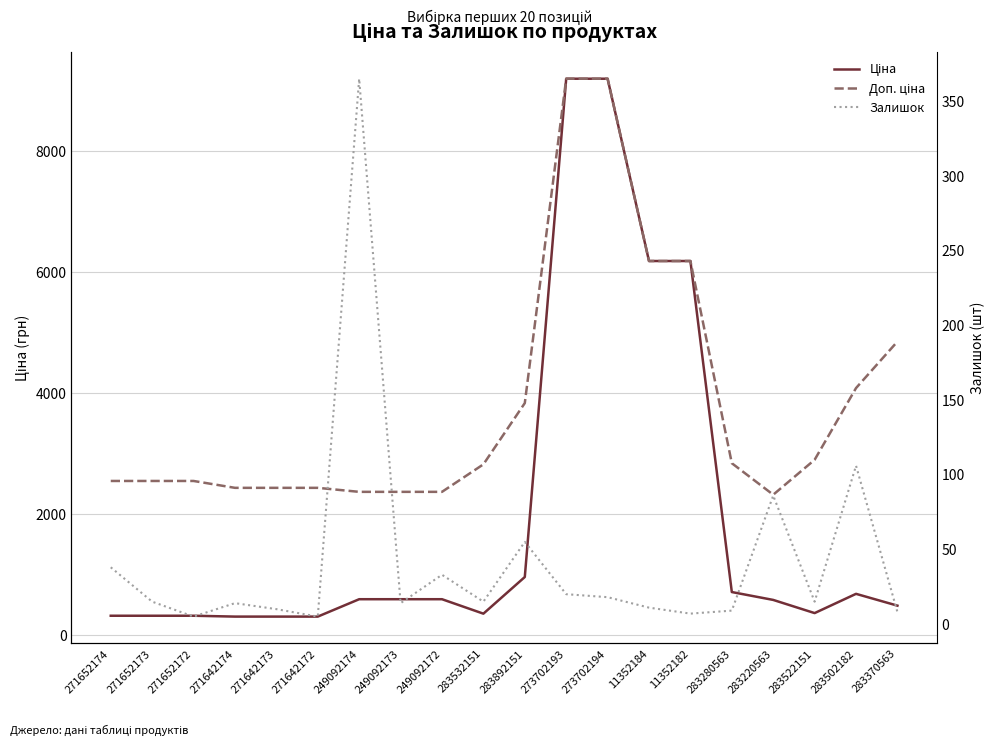

What is the maximum value shown in the chart?

9196.3